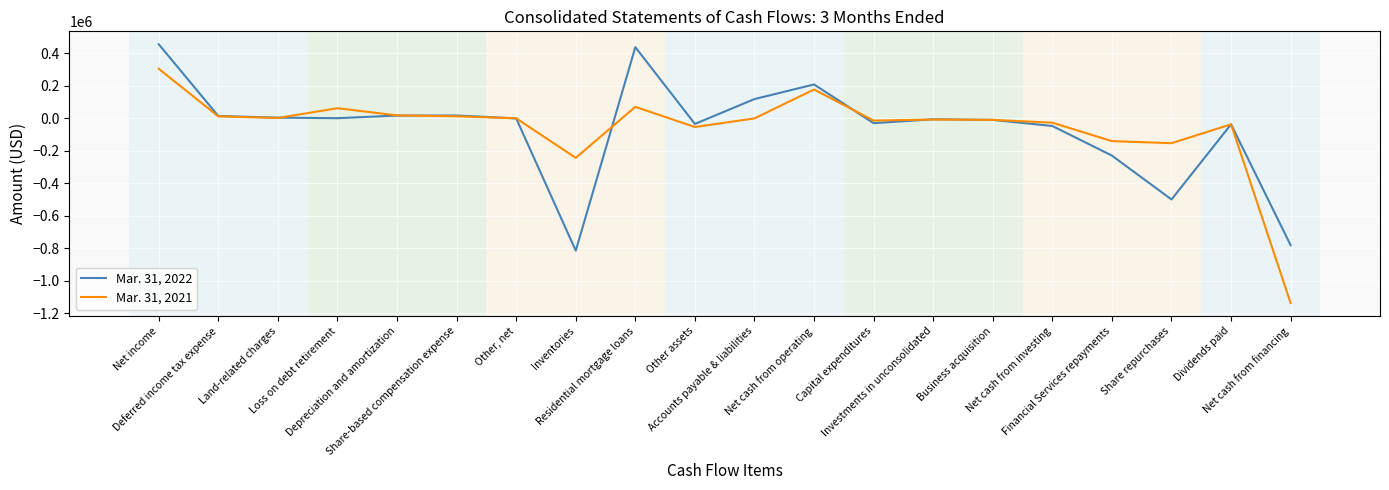

What value does the Mar. 31, 2022 series have at Investments in unconsolidated, to the nearest 10?

-6680